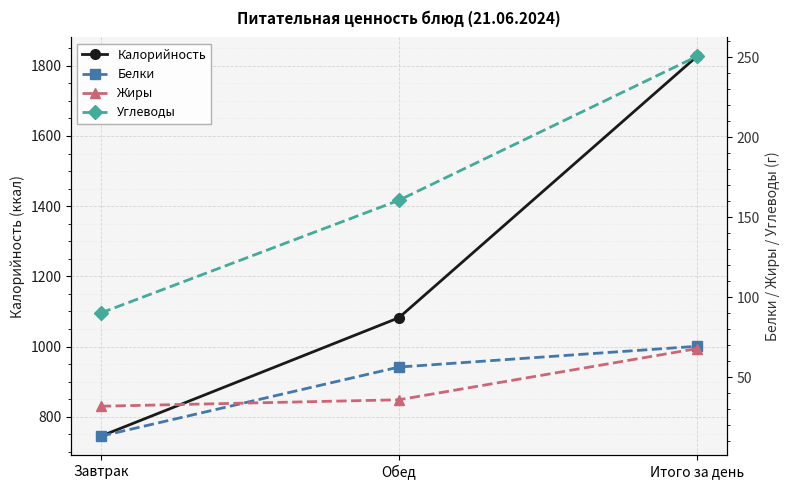

What position from the right is Обед?

2